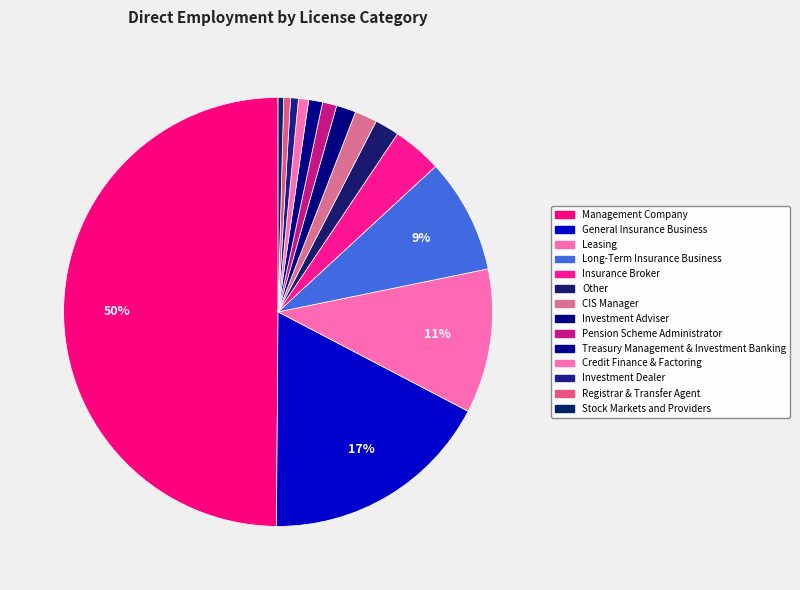

What is the ratio of the value at Registrar & Transfer Agent to the value at CIS Manager?

0.3